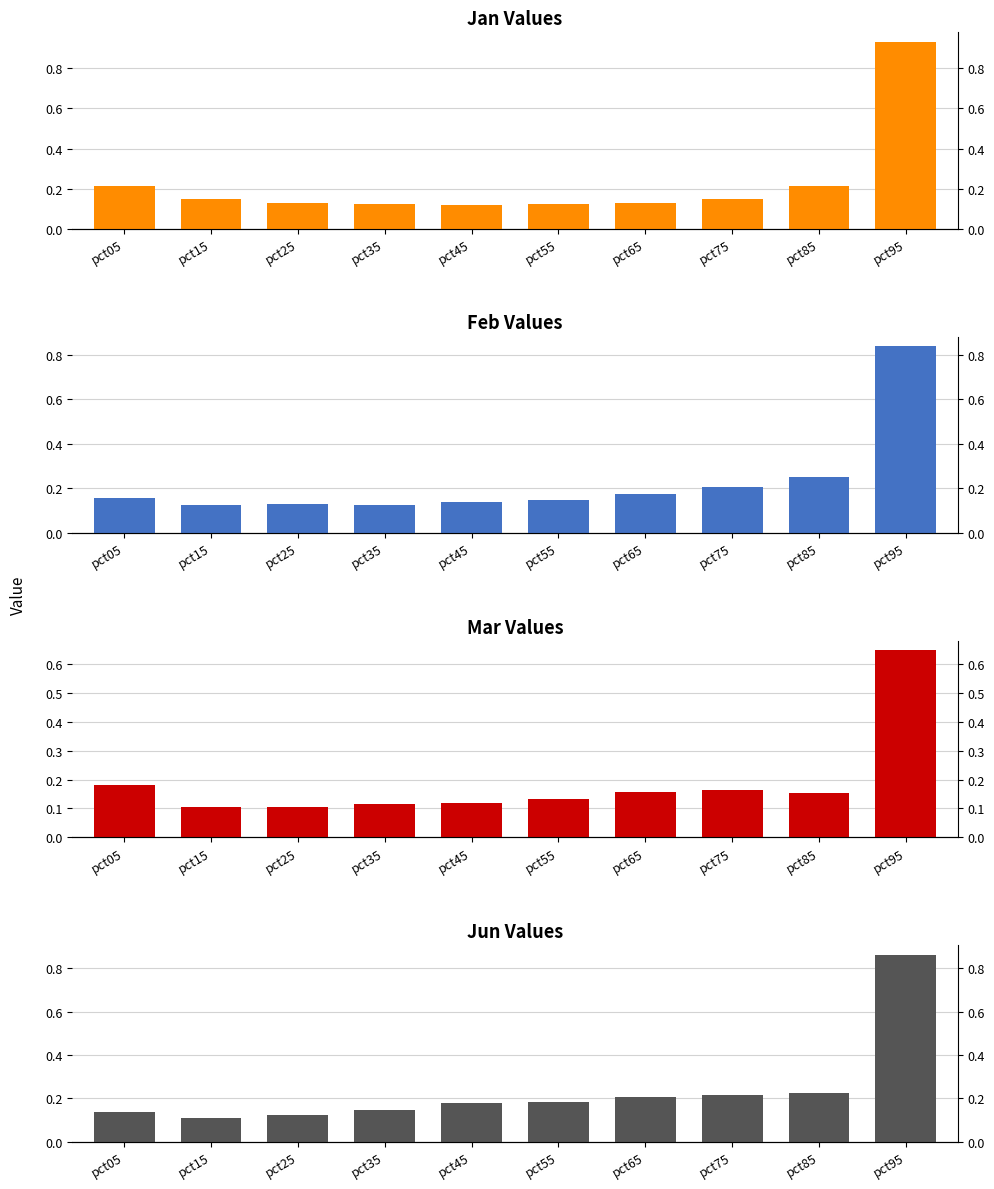

How many distinct data groups are displayed?

4